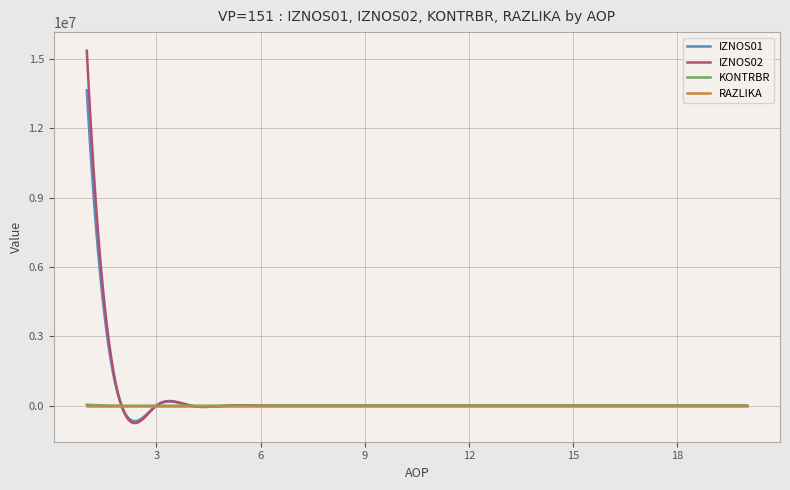

Which series has the largest range (max minus min)?

IZNOS02